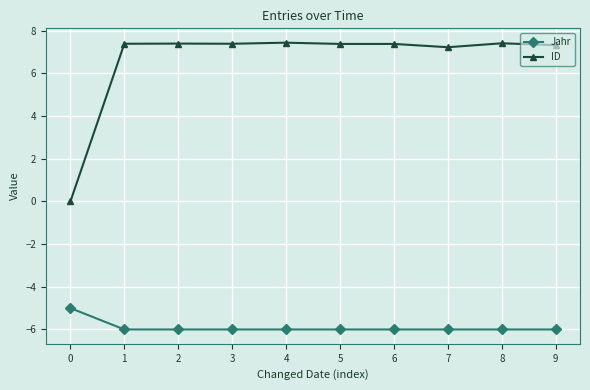

Which series has the widest spread of values?

ID